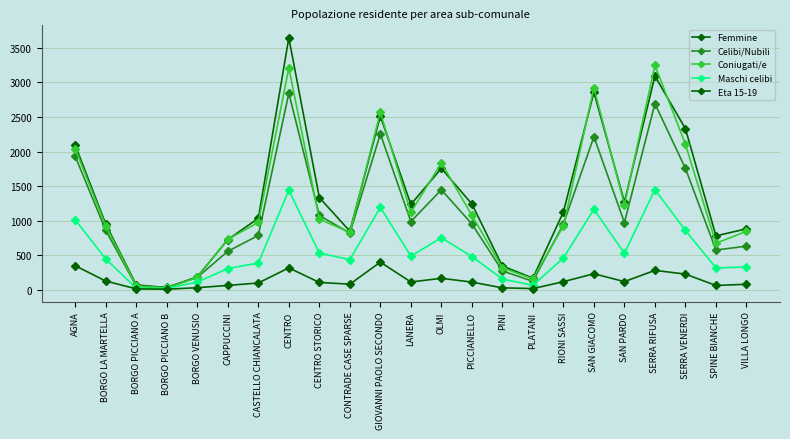

How many lines are shown in the chart?

5